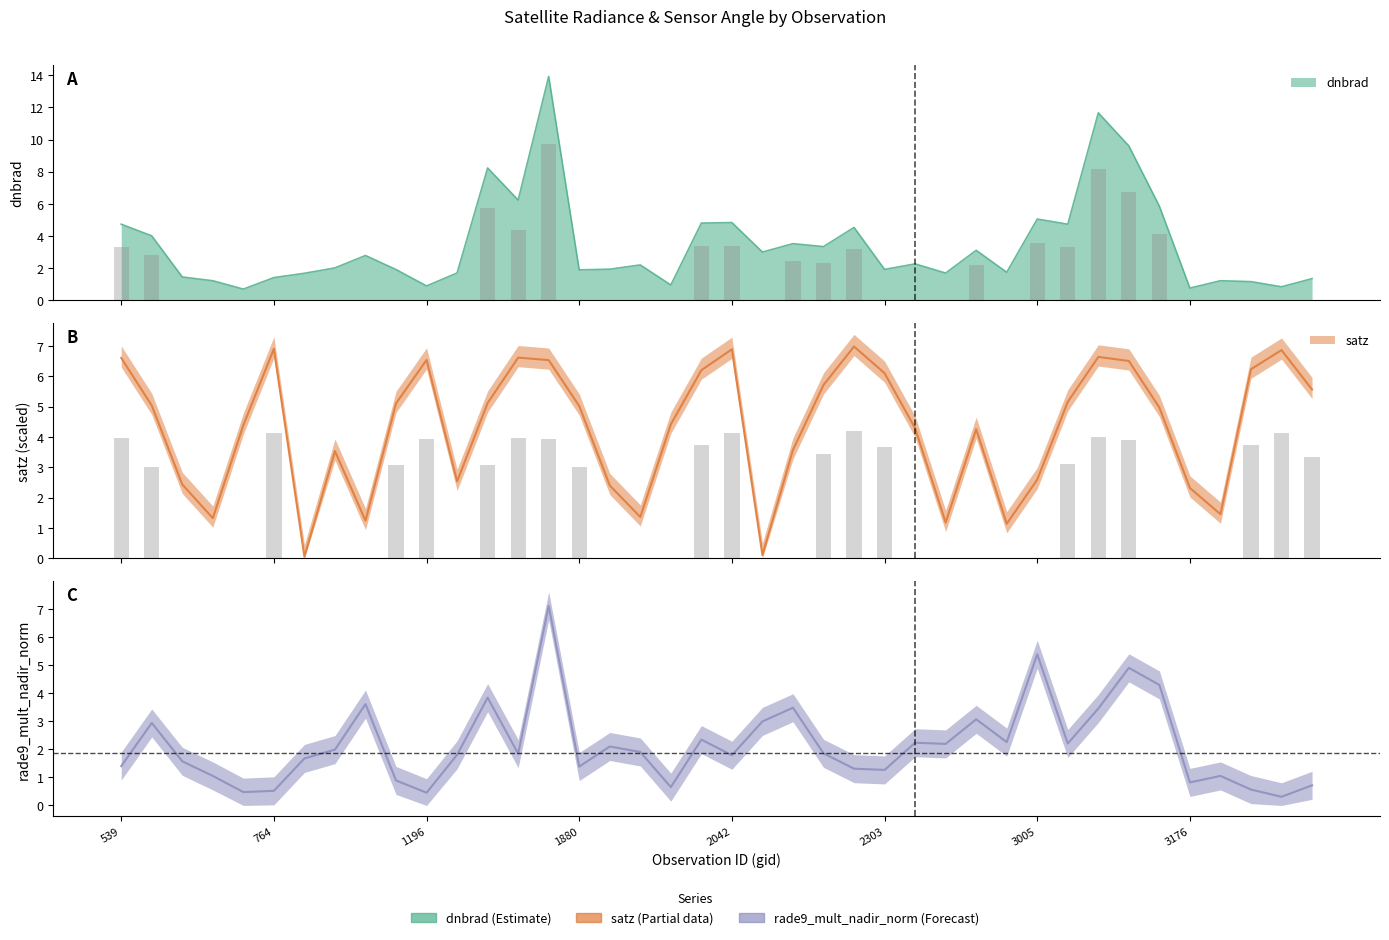

How many data points does each series have?

40